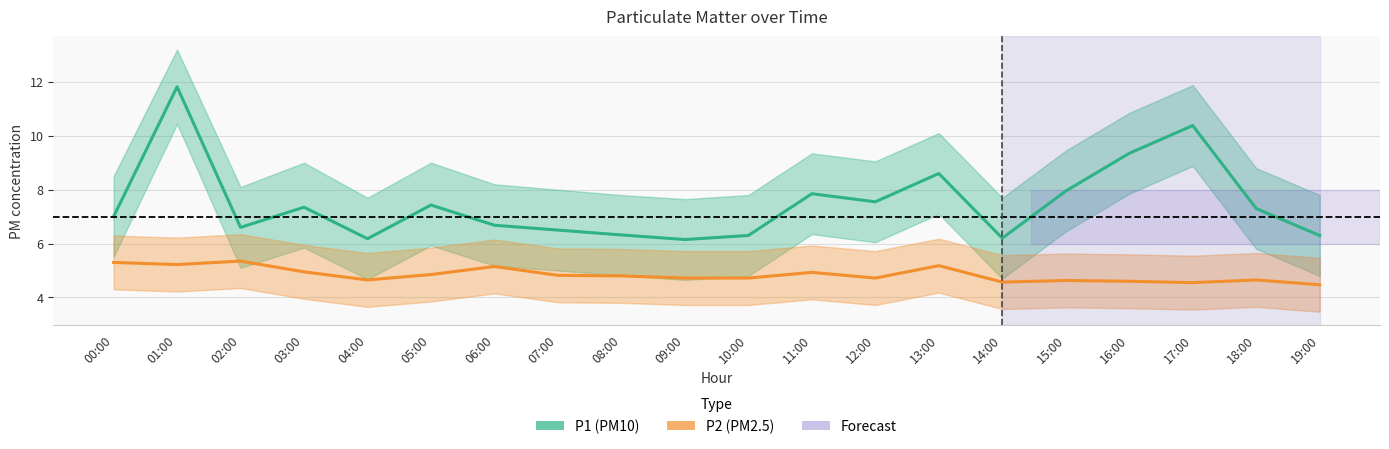

What is the label of the 7th point from the left?

06:00